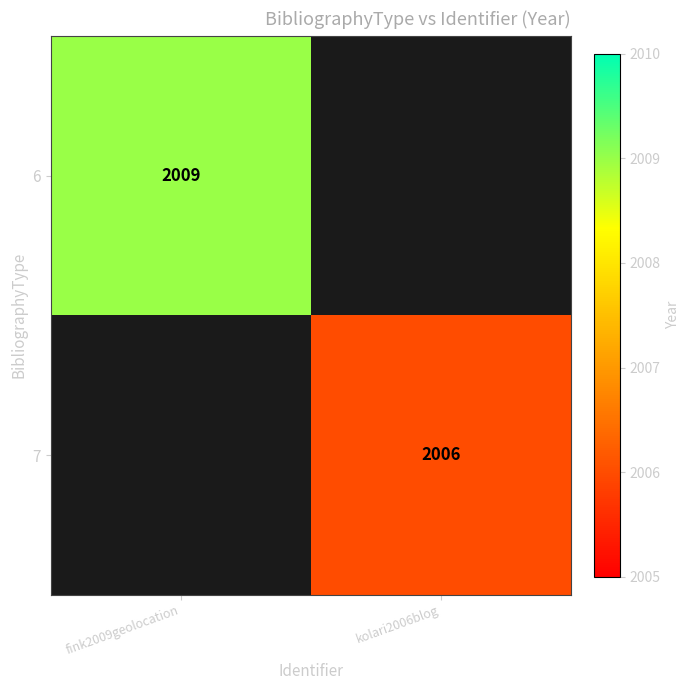

Is it true that 6 equals 2009 at fink2009geolocation?

True